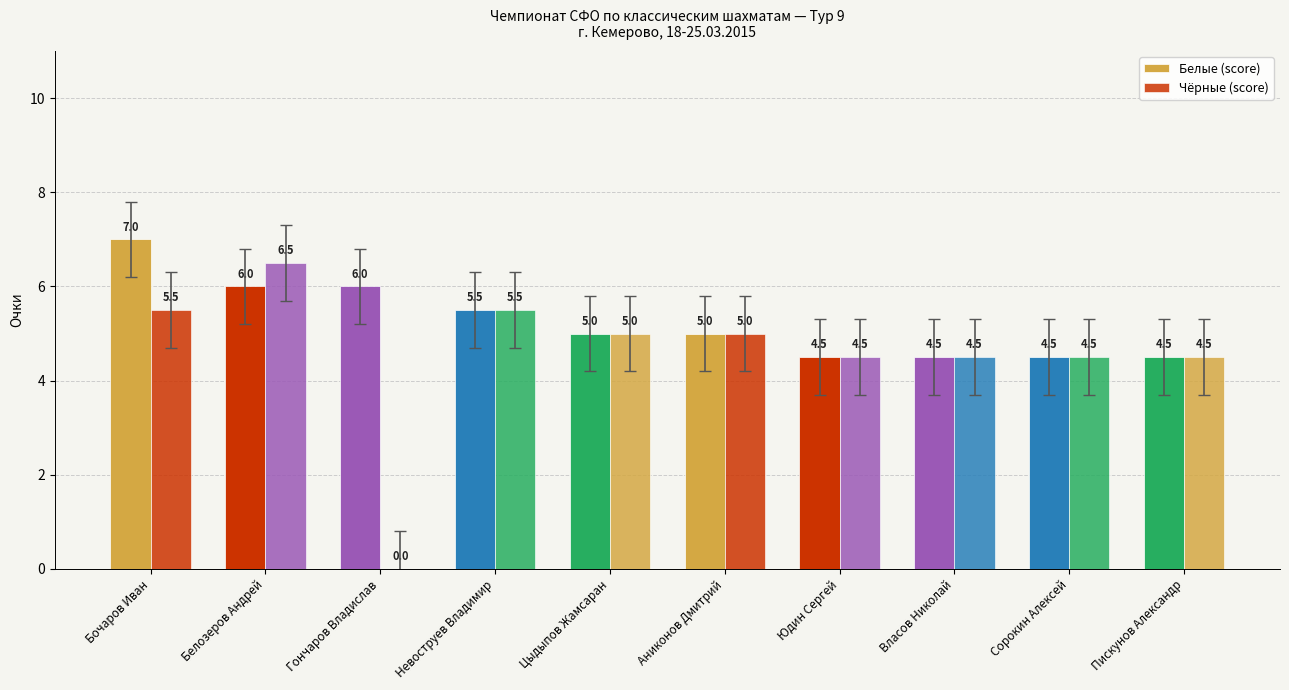

Count the number of categories in the chart.

10